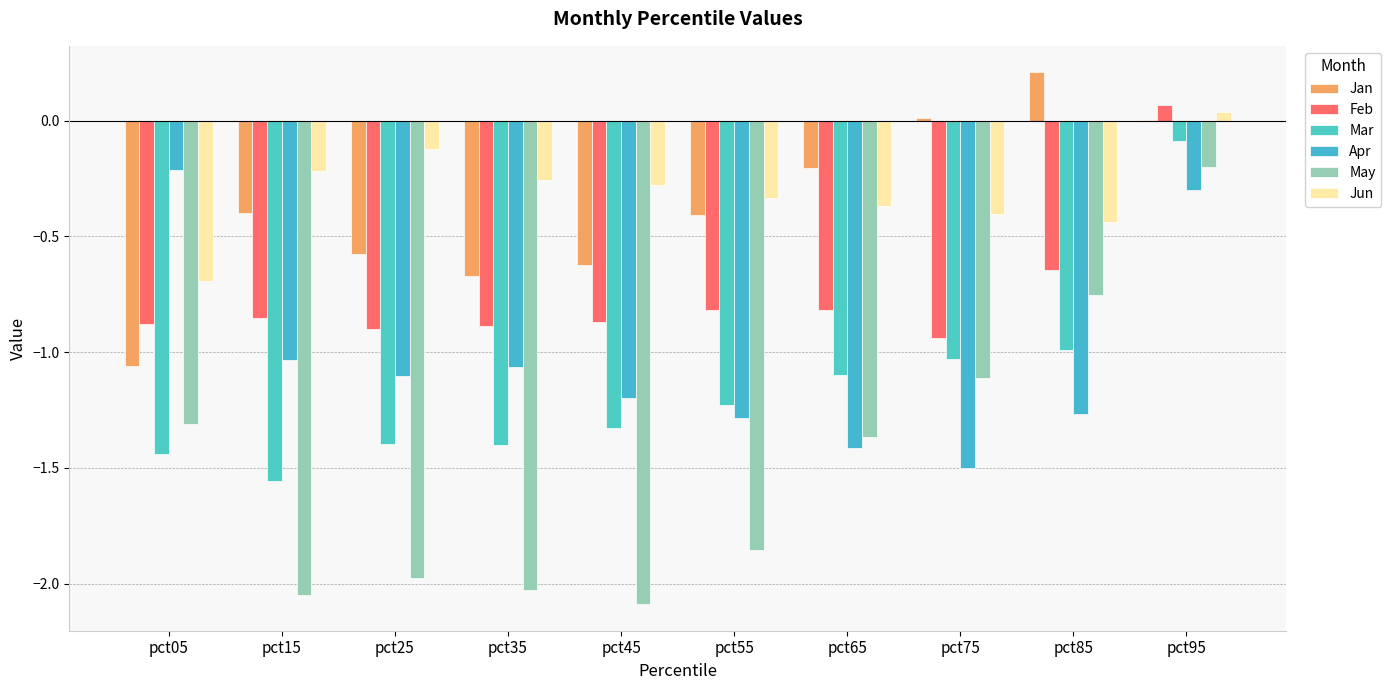

What is the highest value of the Feb series?

0.1